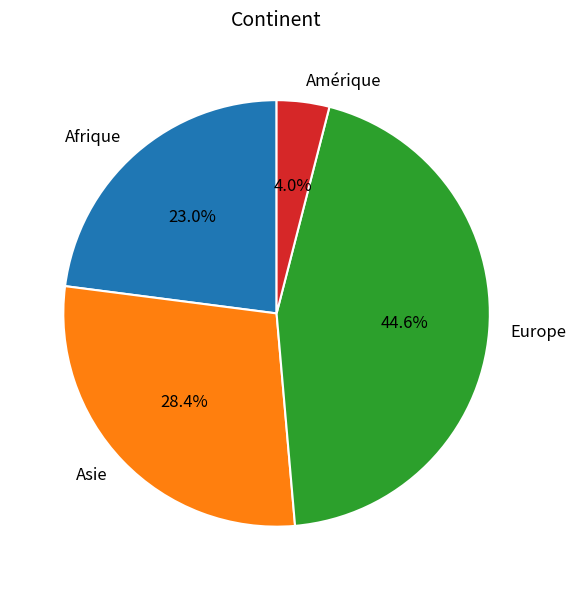

Between Amérique and Europe, which is larger?

Europe